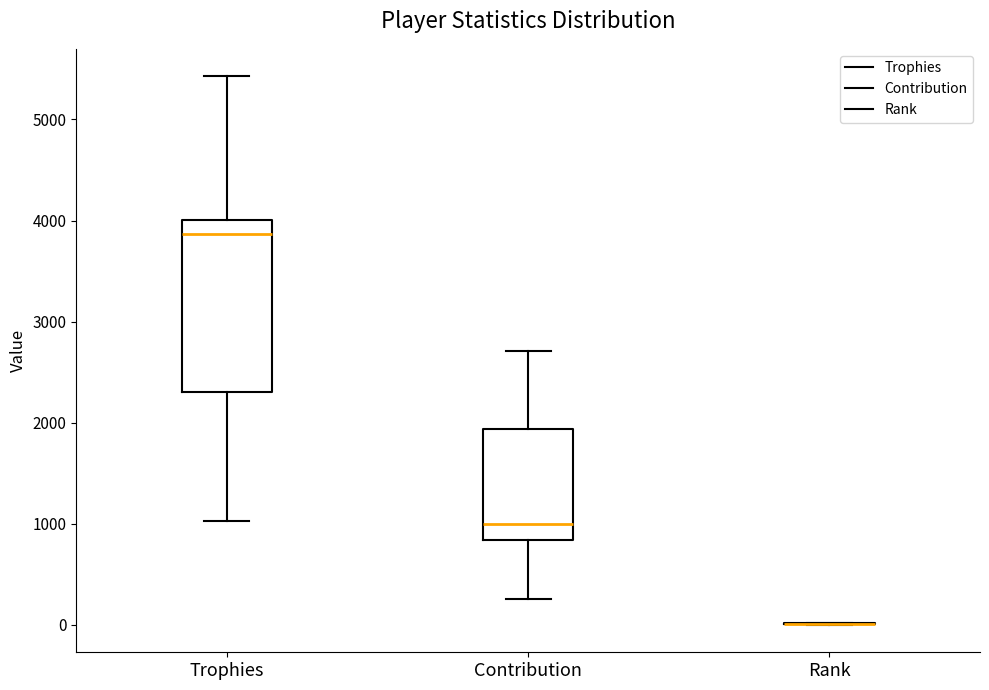

Reading left to right, read every box against the y-axis: the position of its median line, the range the box covers, and the ends of its whiskers. The values are not printed on the chart, so give them approximately, as read against the axis.

Trophies: median 3900, box 2300 to 4000, whiskers 1000 to 5400
Contribution: median 1000, box 800 to 1900, whiskers 300 to 2700
Rank: box collapsed to a line at 0, whiskers 0 to 0